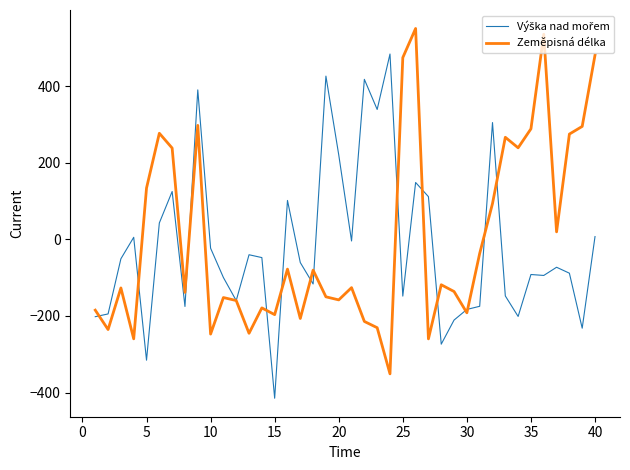

What is the minimum value shown in the chart?

-414.5